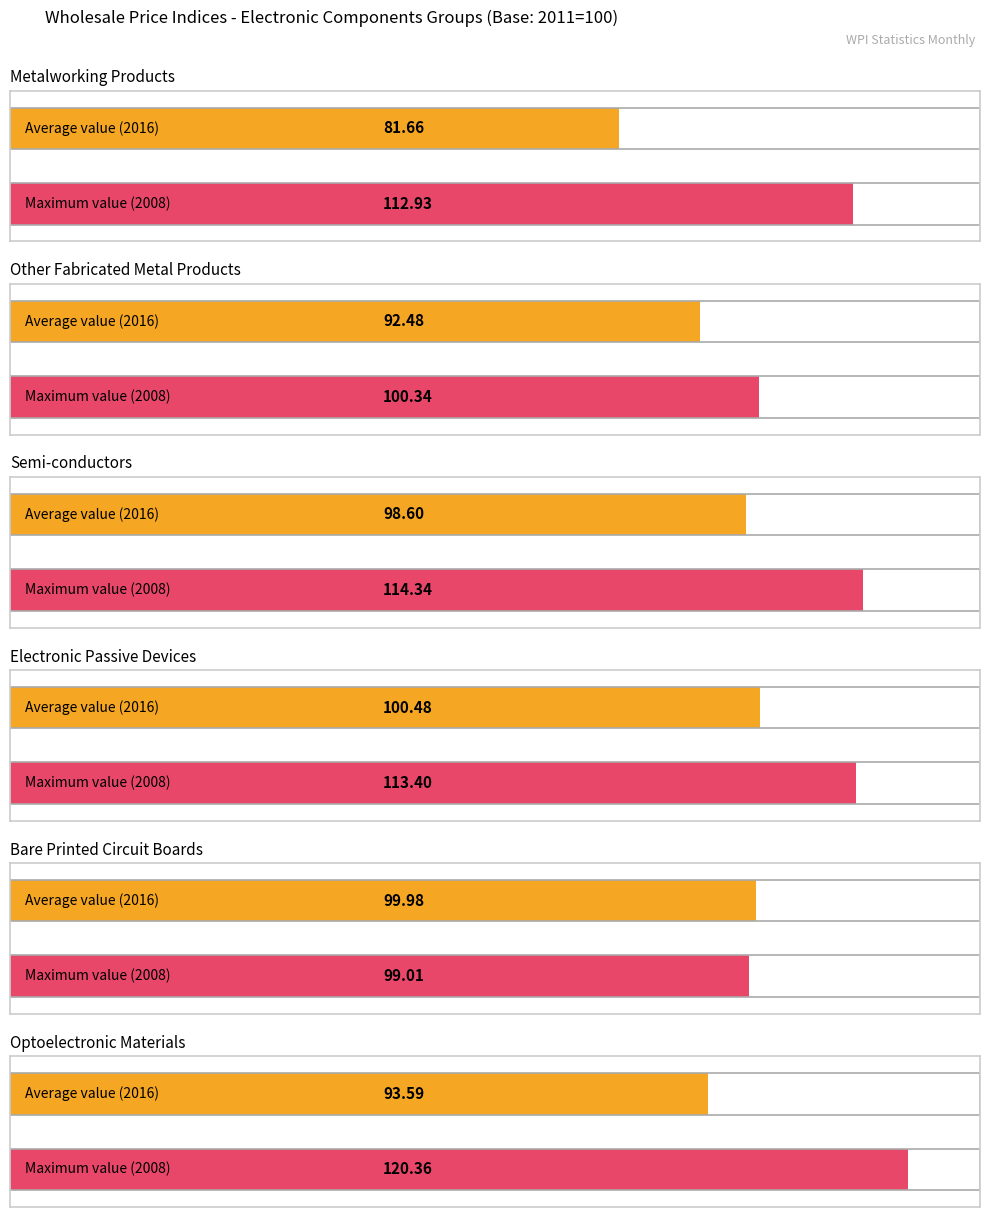

Where does the Metalworking Products series first go above 91?

2008